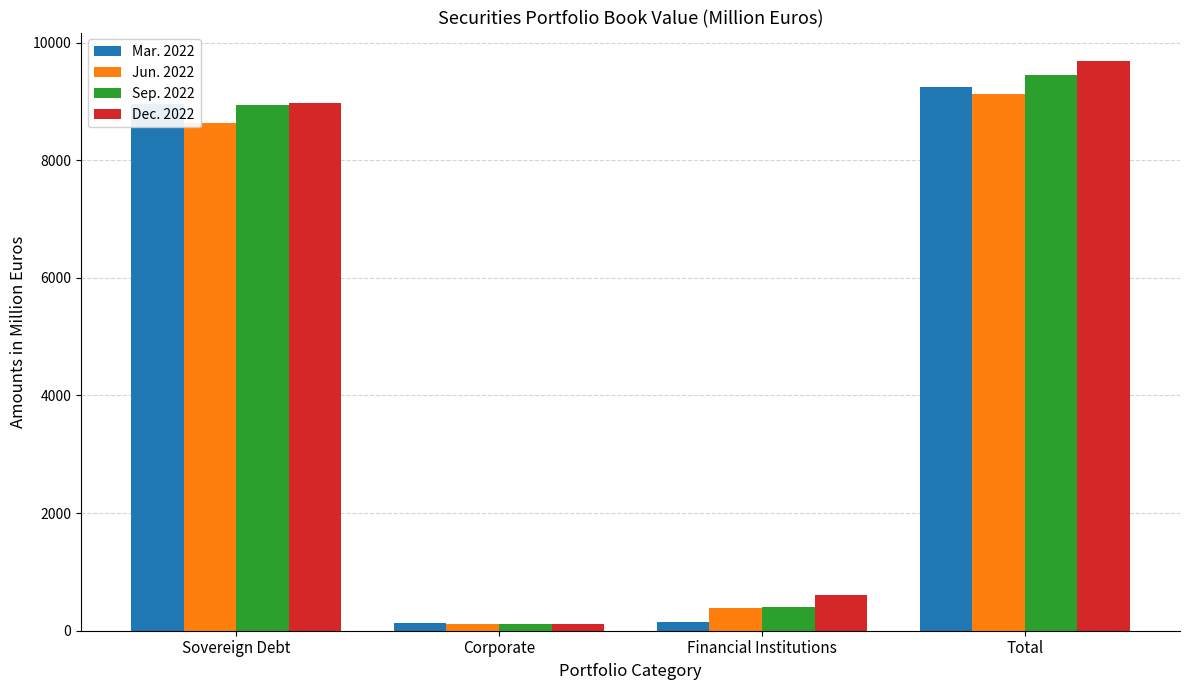

The value of Sep. 2022 at Corporate is 110.8. True or false?

True